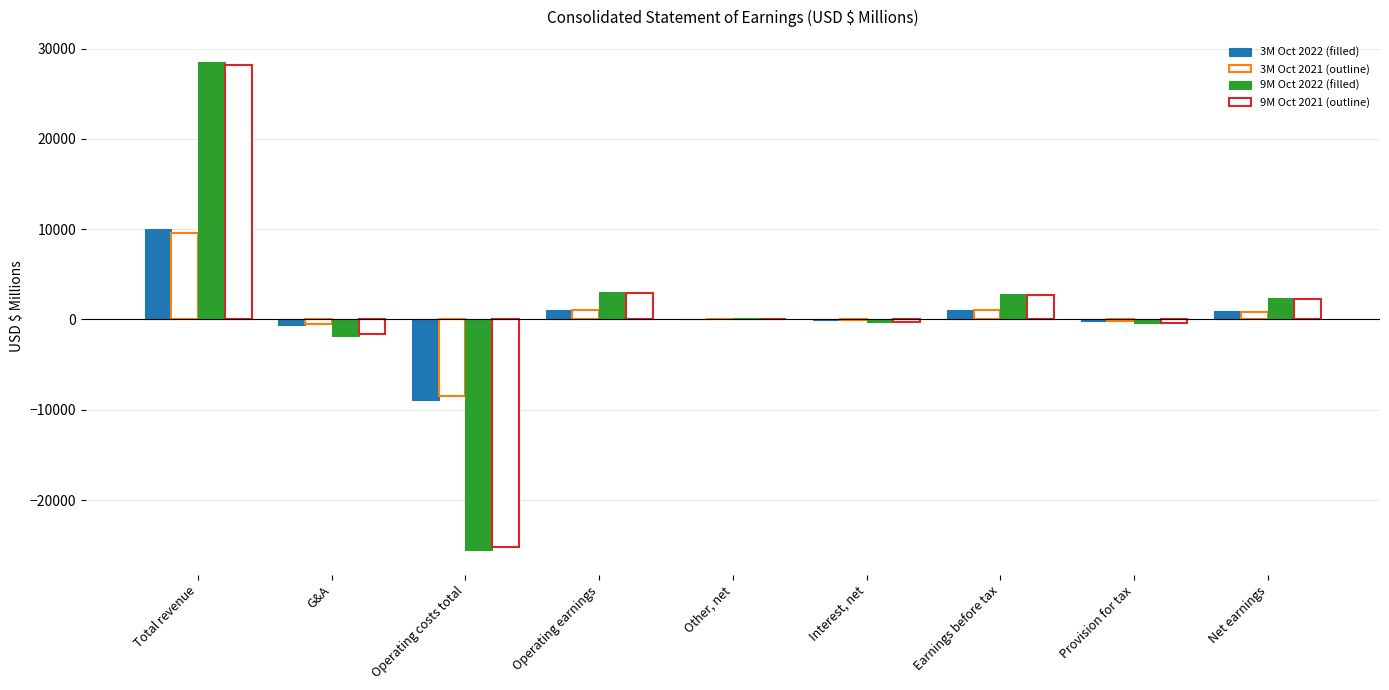

How many distinct data groups are displayed?

4